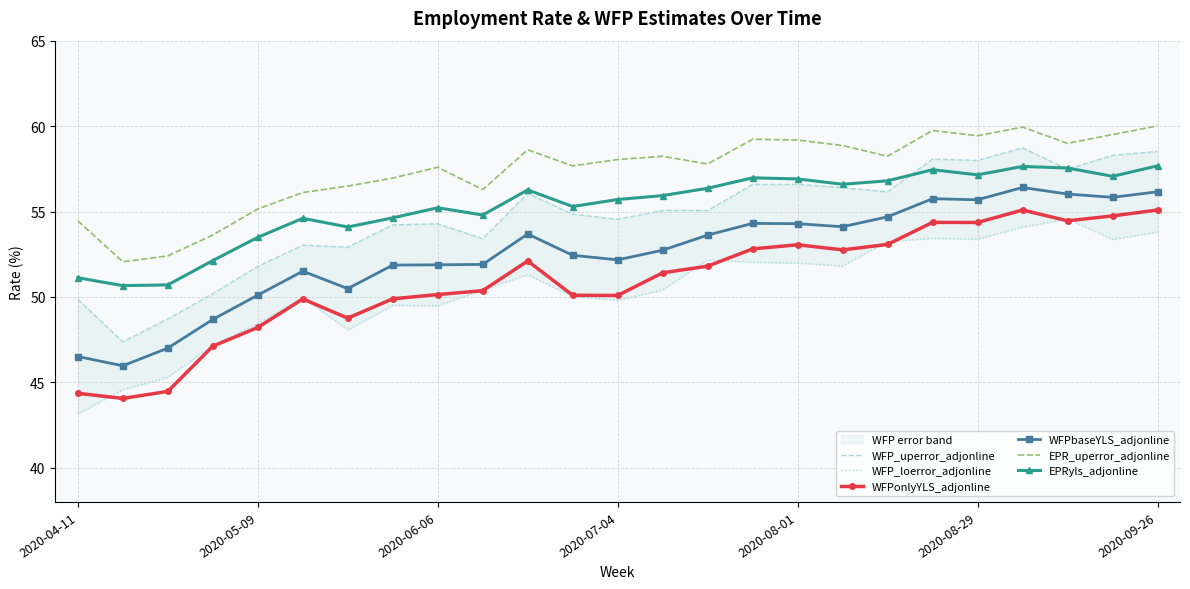

The value of WFPonlyYLS_adjonline at 2020-08-29 is 84.1. True or false?

False